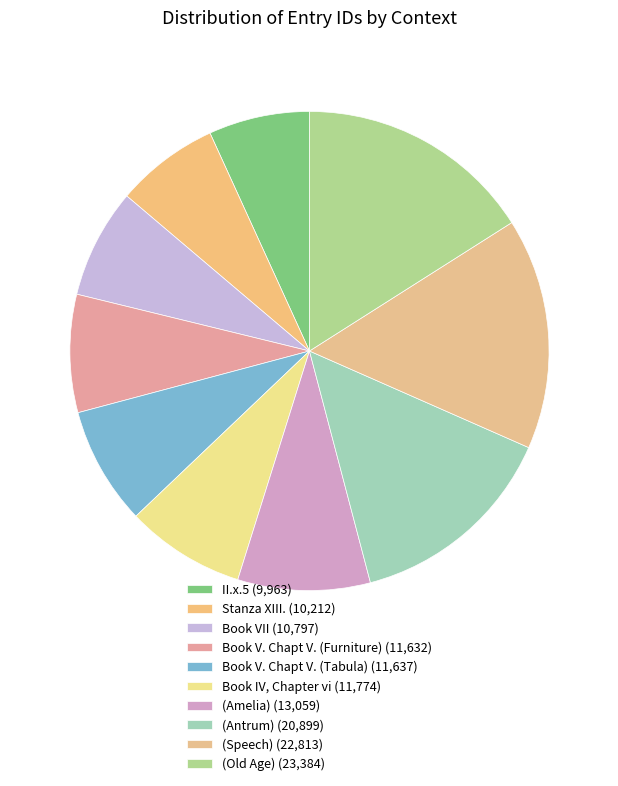

What is the largest slice in the pie chart?

(Old Age)